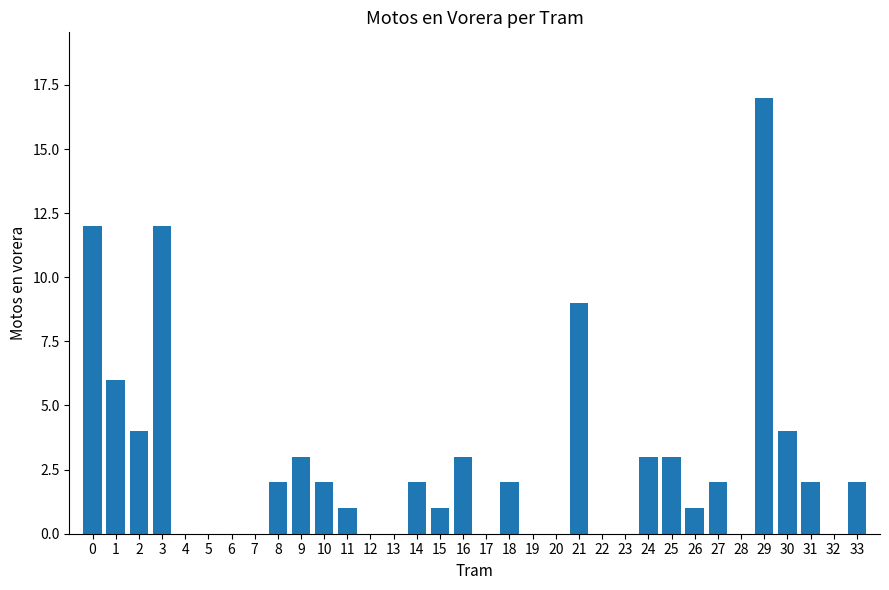

The chart shows a value of 12 at 3. True or false?

True